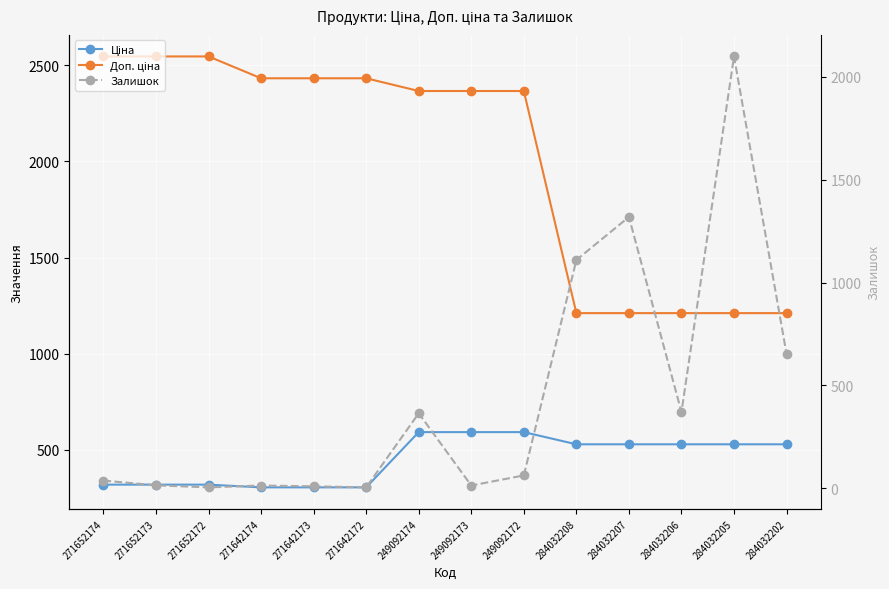

What is the average value of the Ціна series?

448.8